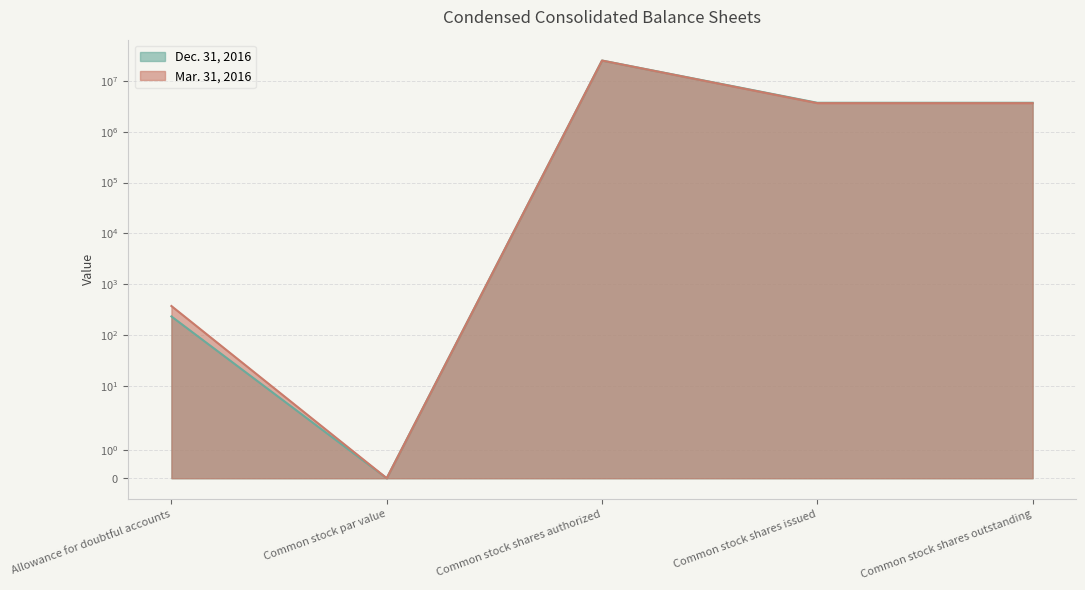

At which category is the sum across all series the highest?

Common stock shares authorized